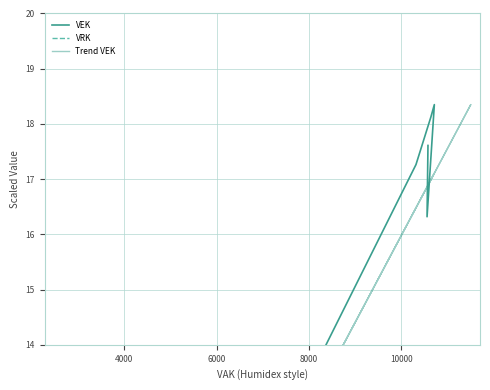

Is this an area chart (filled region under the line)?

No